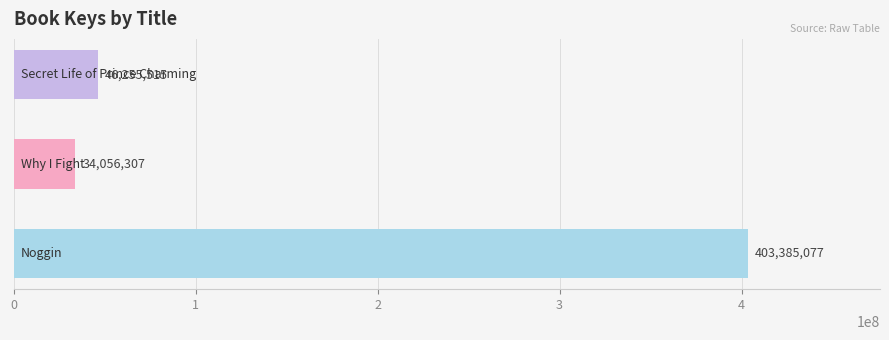

How many data points are less than 46255515?

1